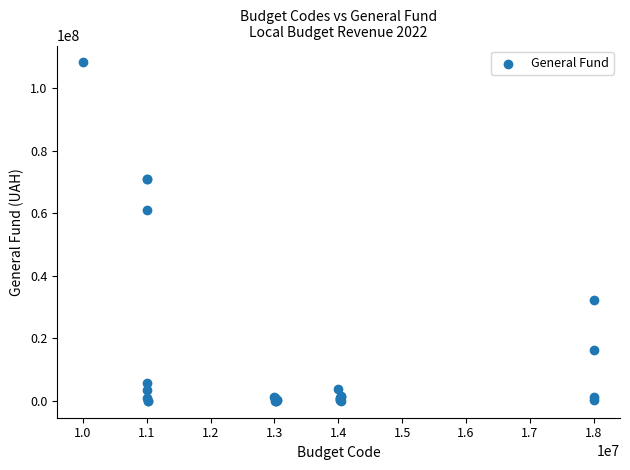

What Y value in the scatter plot is closest to 54126675?

60931250